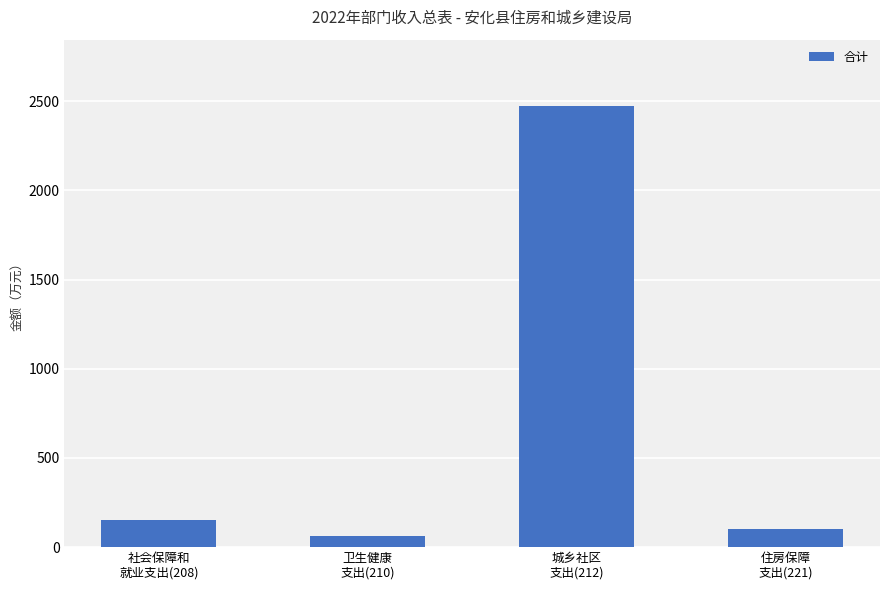

What is the minimum value shown in the chart?

63.0